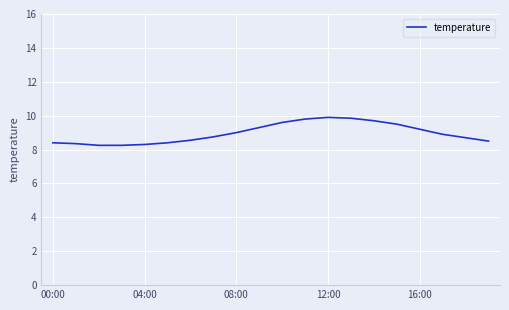

What is the sum of all values?

179.2